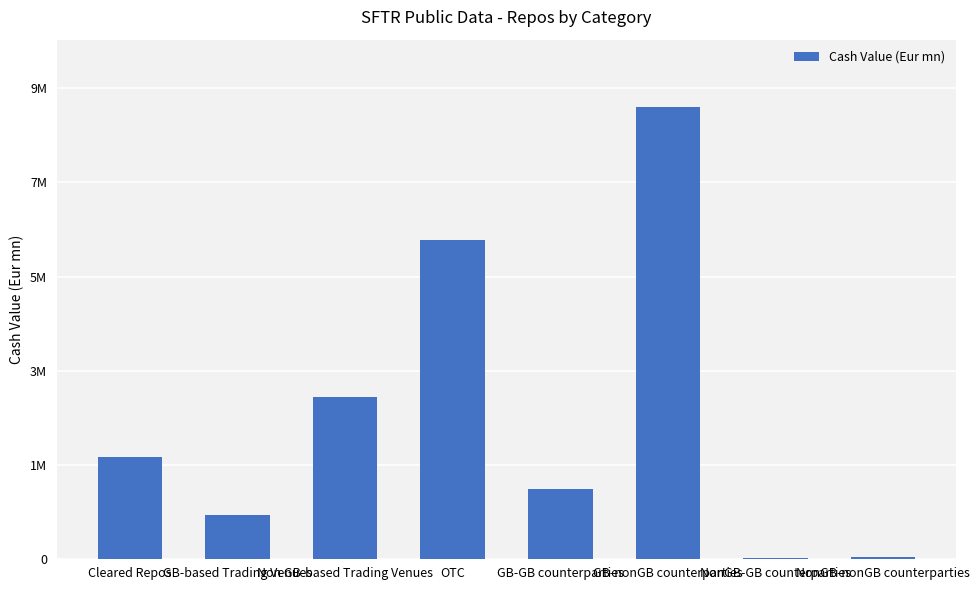

What is the difference between the values at NonGB-GB counterparties and NonGB-nonGB counterparties?

24774.3